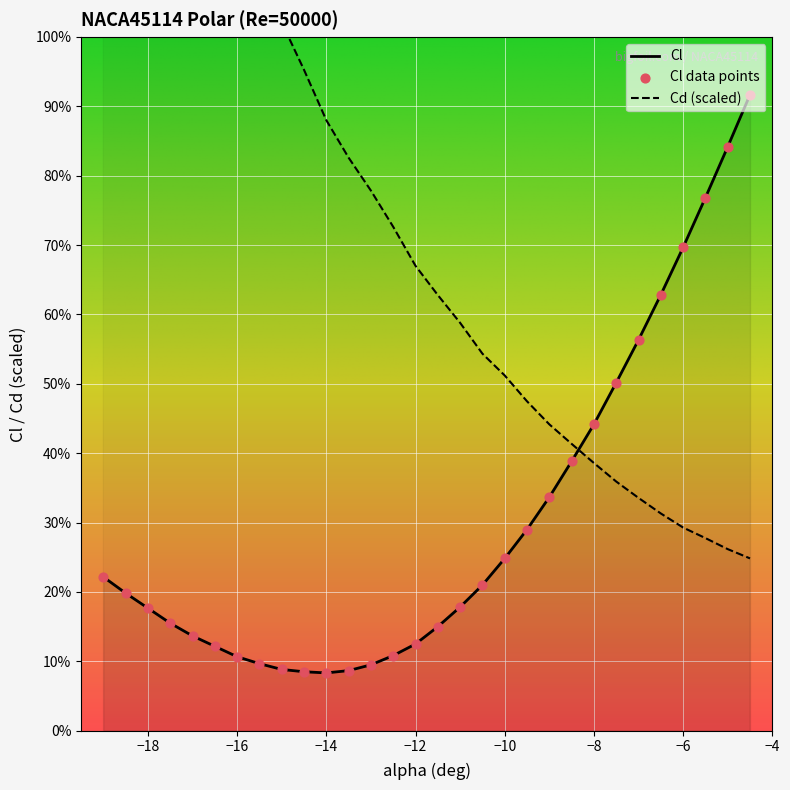

Which series has the widest spread of Y values?

Cd